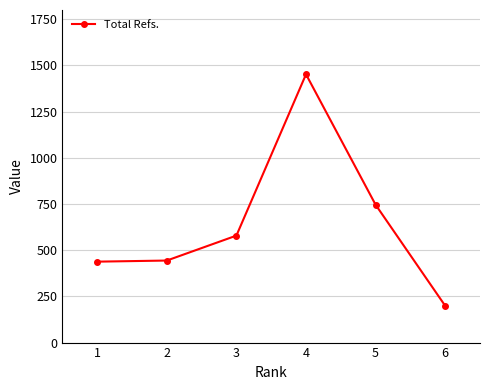

Read the value at 2.

444